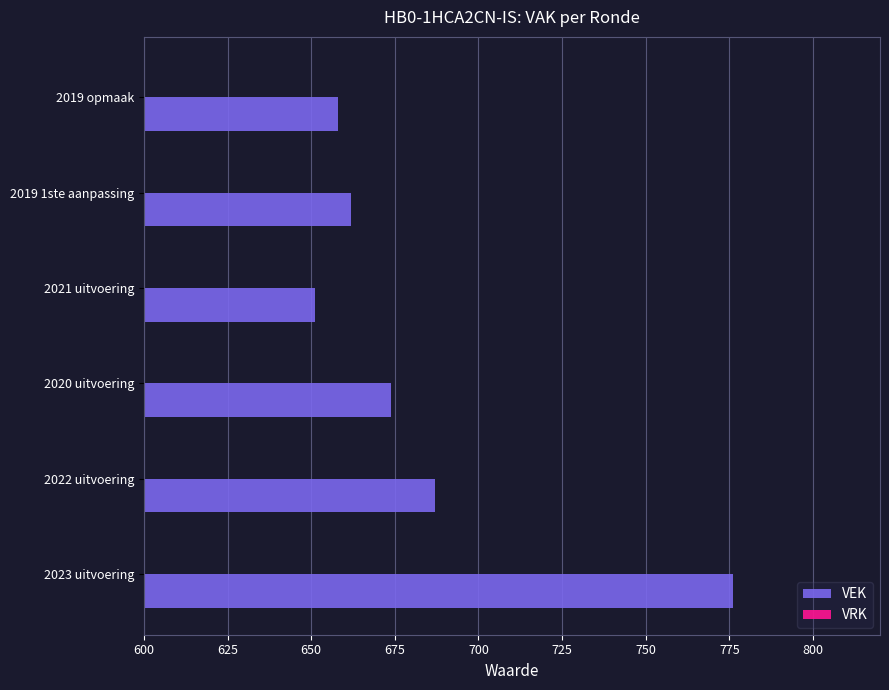

The value at 2021 uitvoering is 369. True or false?

False